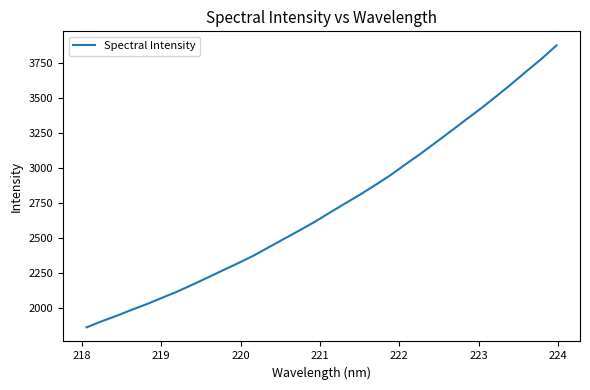

What is the difference between the maximum and minimum values?

2017.1